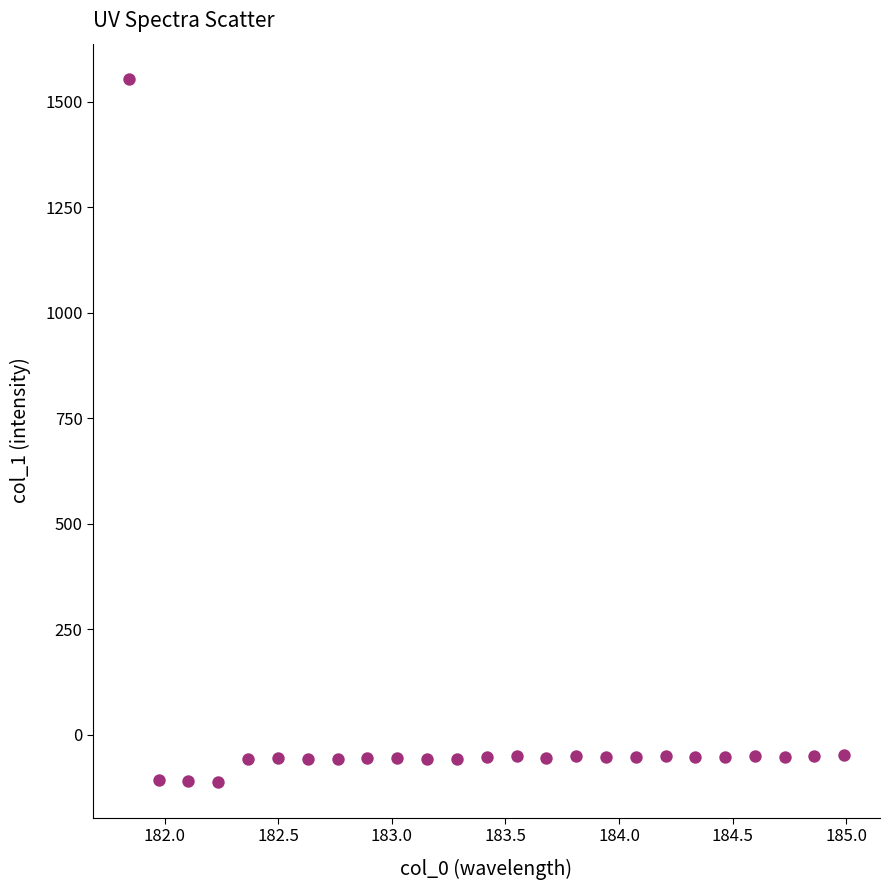

What is the range of Y values (max minus min)?

1667.0